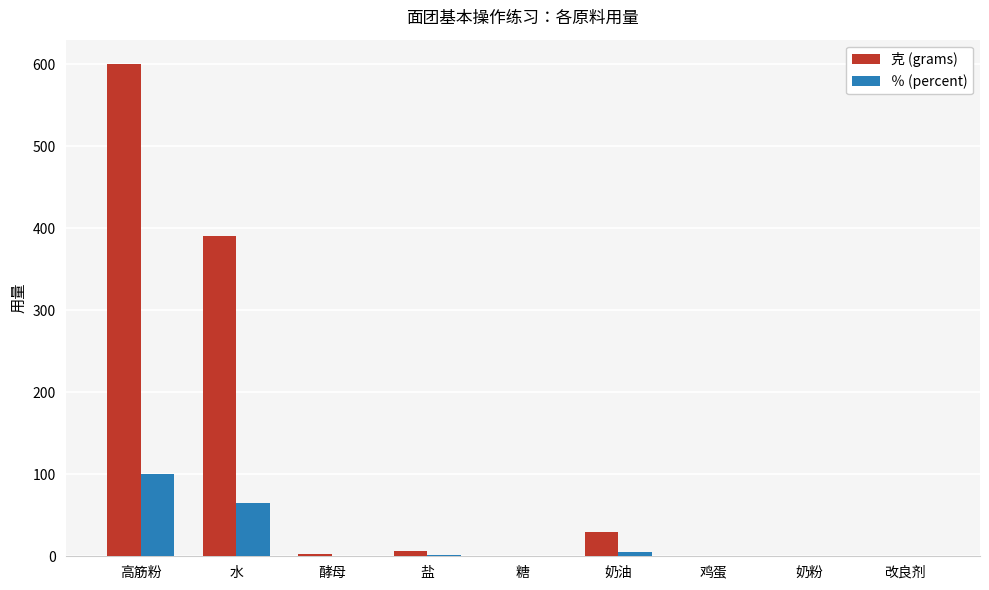

What is the approximate value of ％ (percent) at 高筋粉?

100.0